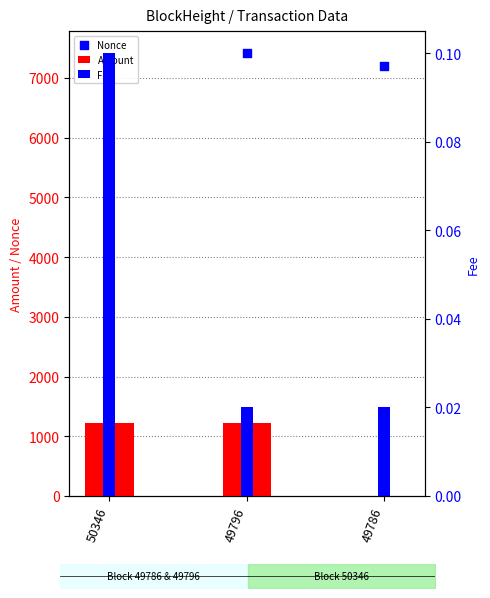

Is the value of Nonce at 50346 greater than the value of Amount at 49786?

No